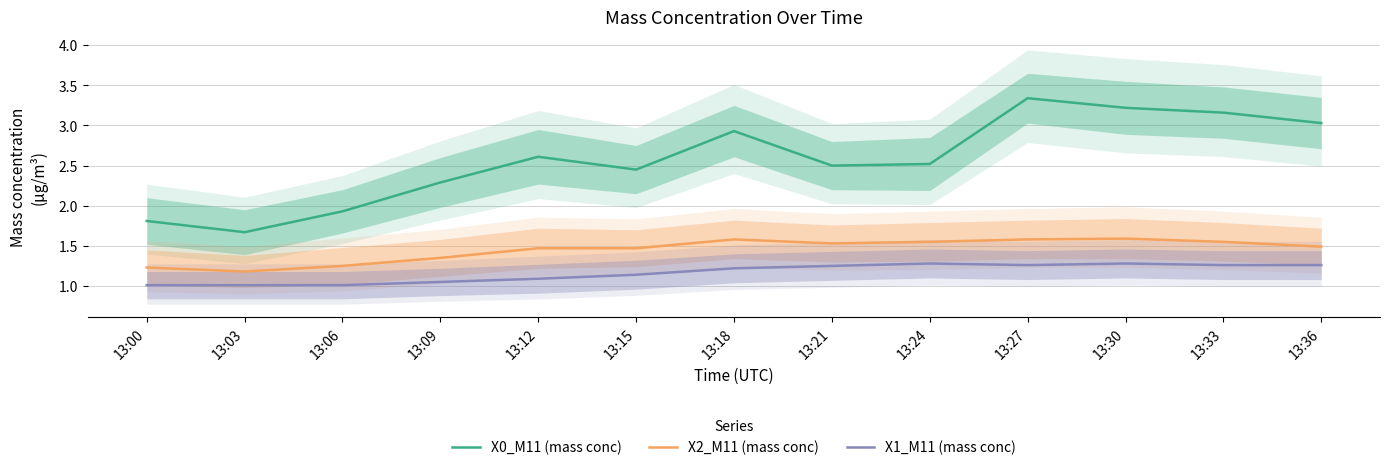

How many series are shown in this chart?

3